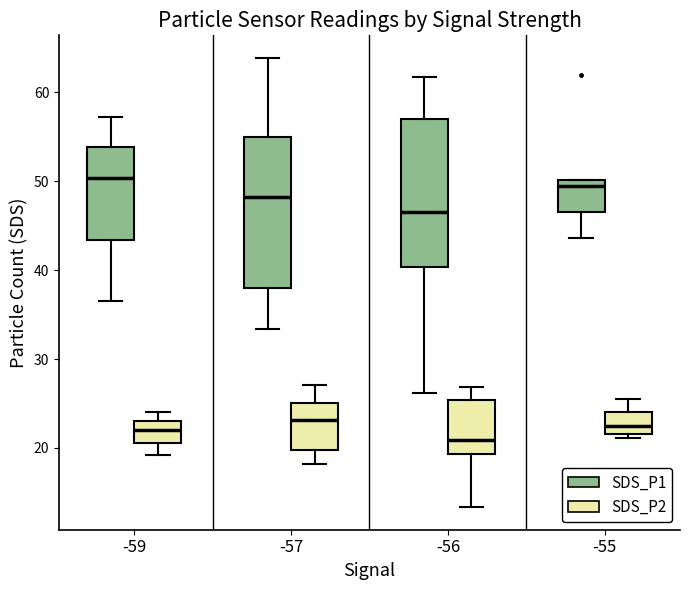

Reading left to right, read every box against the y-axis: the position of its median line, the range the box covers, and the ends of its whiskers. The values are not printed on the chart, so give them approximately, as read against the axis.

-59 (SDS_P1): median 50, box 43 to 54, whiskers 37 to 57
-59 (SDS_P2): median 22, box 21 to 23, whiskers 19 to 24
-57 (SDS_P1): median 48, box 38 to 55, whiskers 33 to 64
-57 (SDS_P2): median 23, box 20 to 25, whiskers 18 to 27
-56 (SDS_P1): median 47, box 40 to 57, whiskers 26 to 62
-56 (SDS_P2): median 21, box 19 to 25, whiskers 13 to 27
-55 (SDS_P1): median 50 (just below the box's upper edge), box 47 to 50, whiskers 44 to 50
-55 (SDS_P2): median 23, box 22 to 24, whiskers 21 to 25